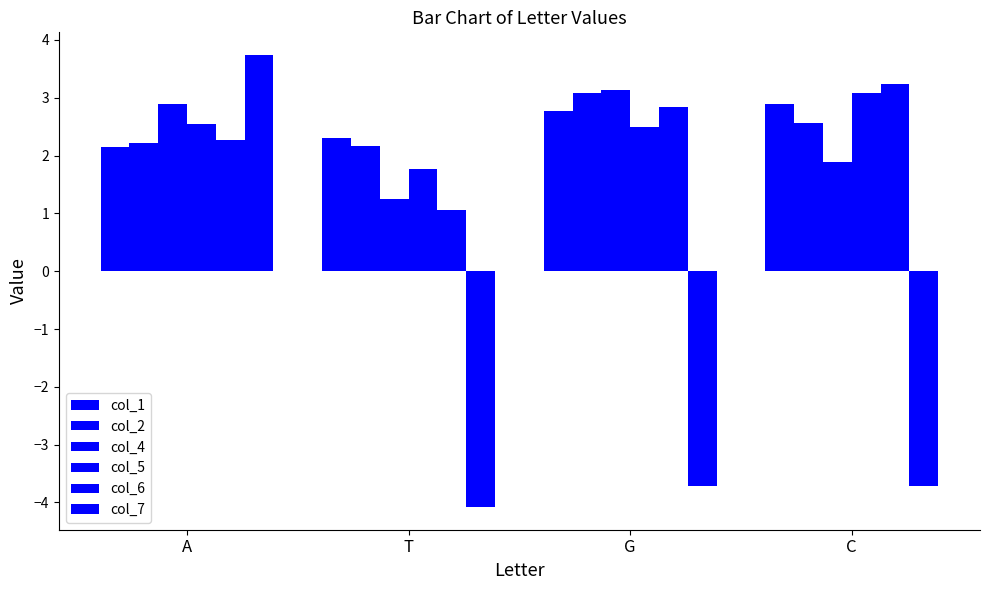

Does the chart contain stacked bars?

No